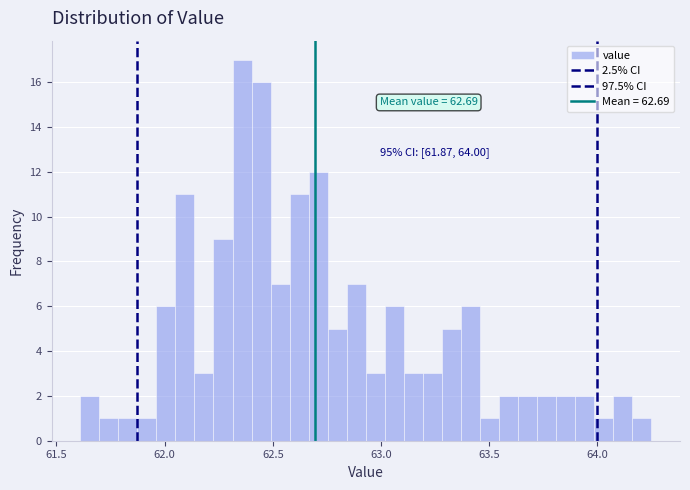

Around what value on the x-axis is the tallest bar? Give the approximate position of its centre, as read against the axis.

62.35